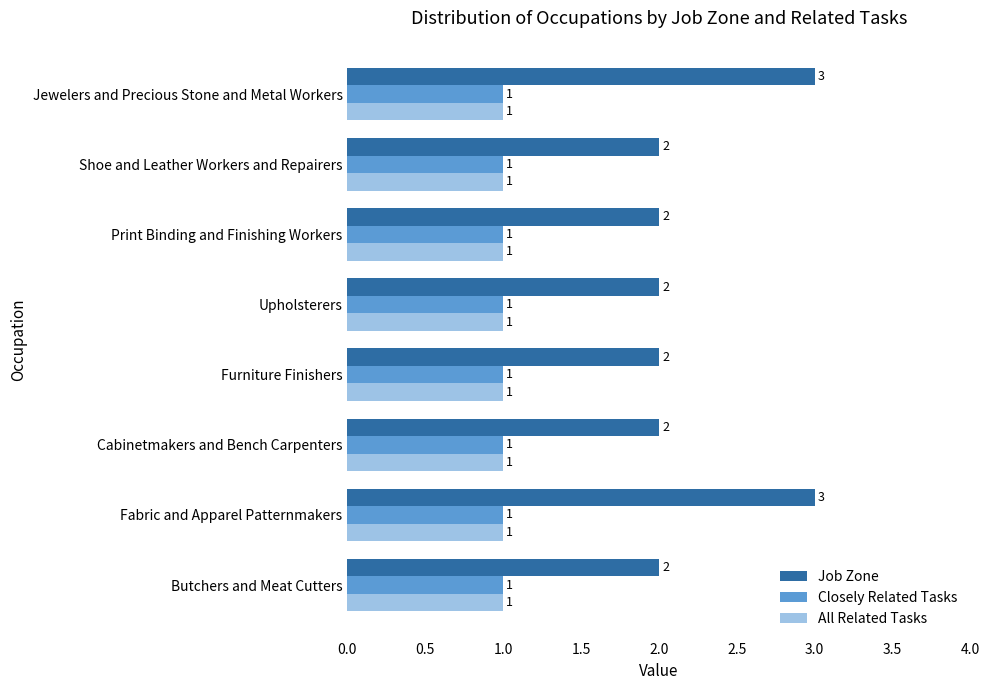

What is the maximum value shown in the chart?

3